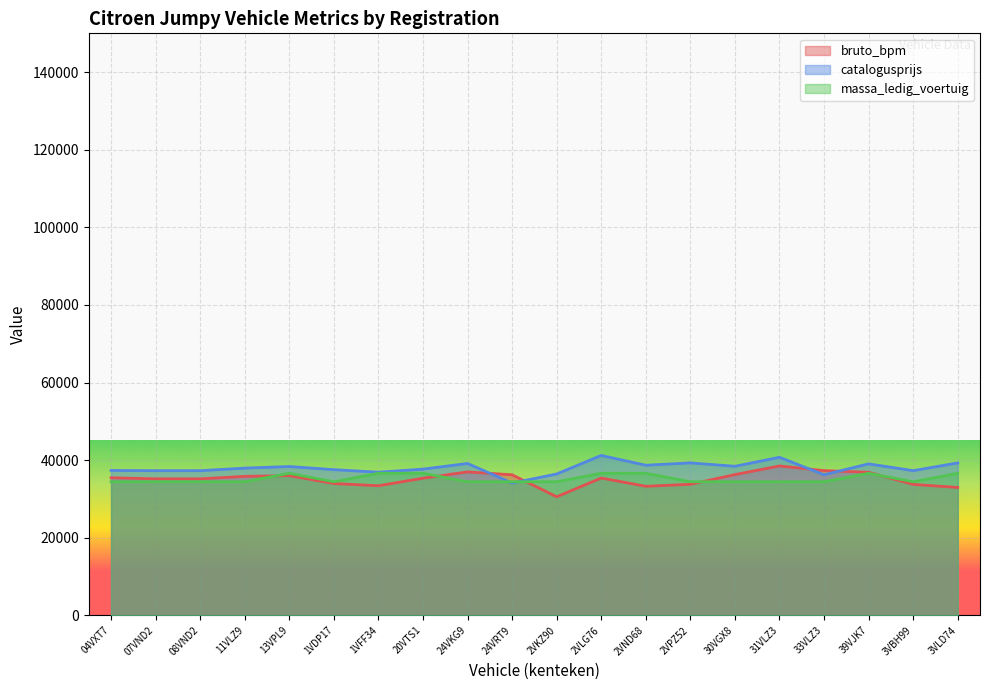

The value of bruto_bpm at 13VPL9 is 35994.0. True or false?

True